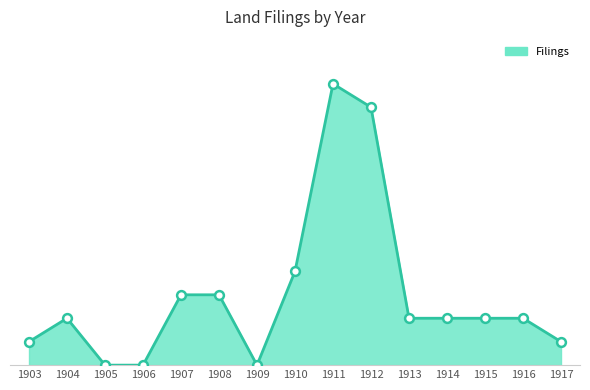

What is the change in value from 1904 to 1906?

-4